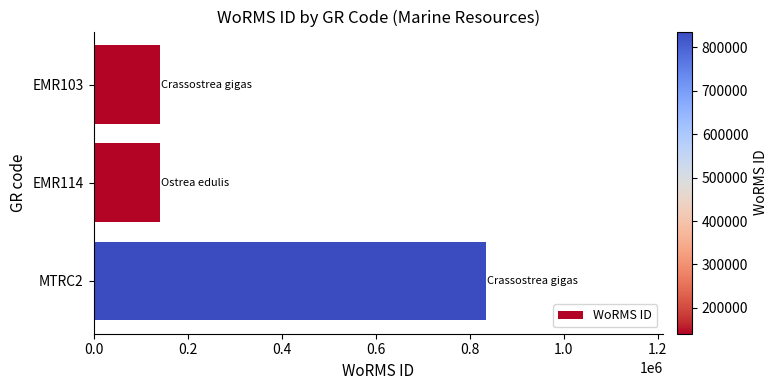

What is the greatest value displayed?

836033